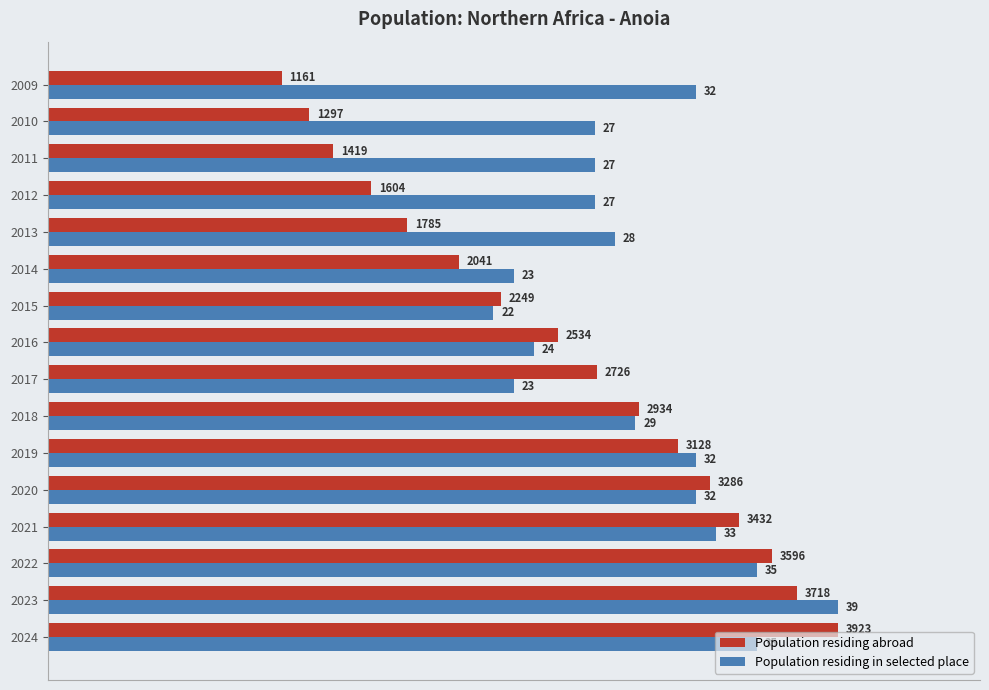

What are all the series names shown in the legend?

Population residing abroad, Population residing in selected place